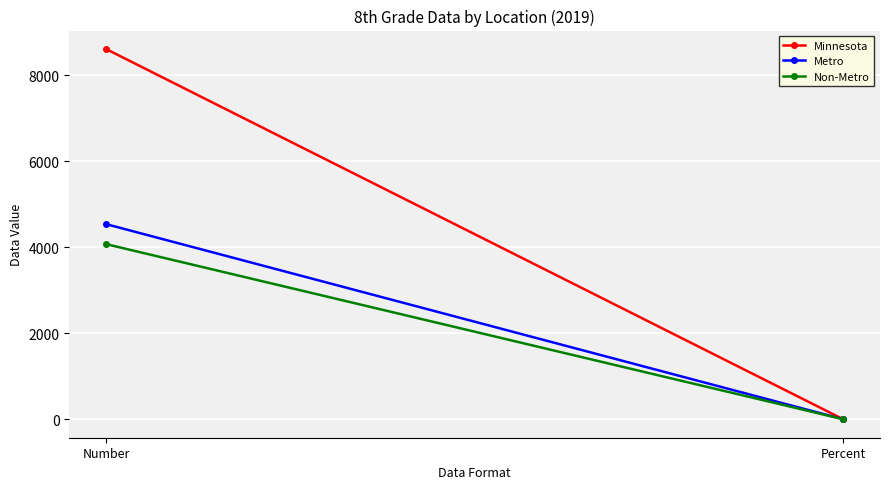

What are all the series names shown in the legend?

Minnesota, Metro, Non-Metro